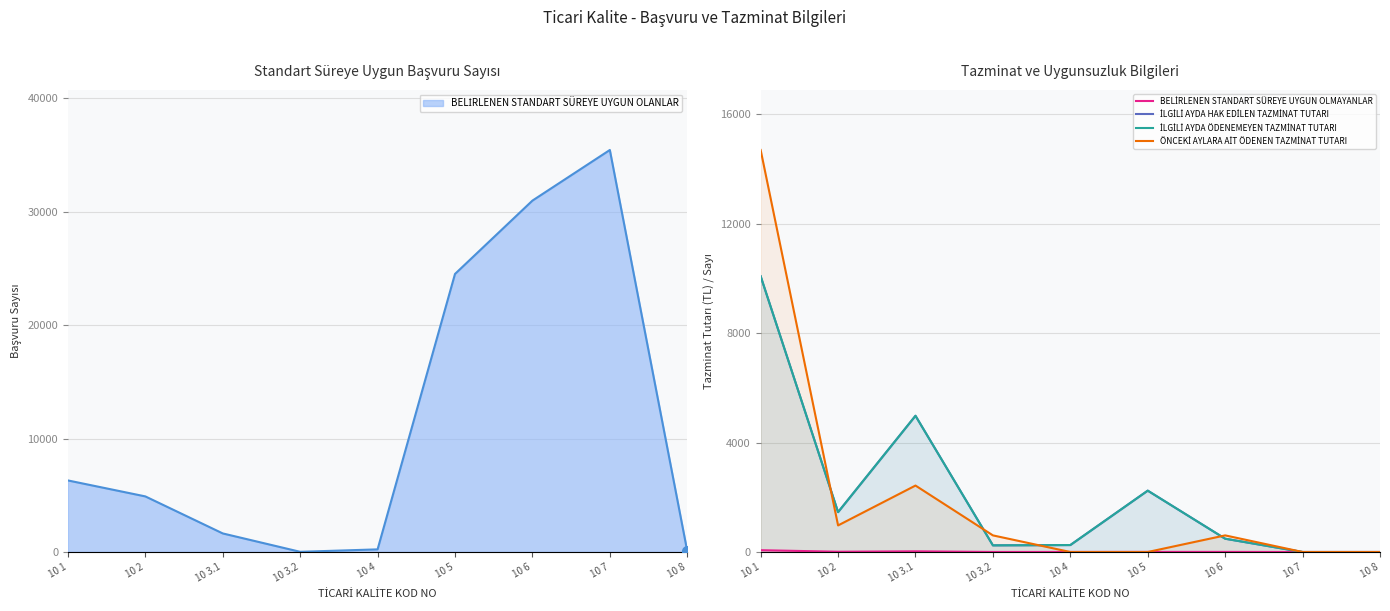

What is the maximum value shown in the chart?

14701.5